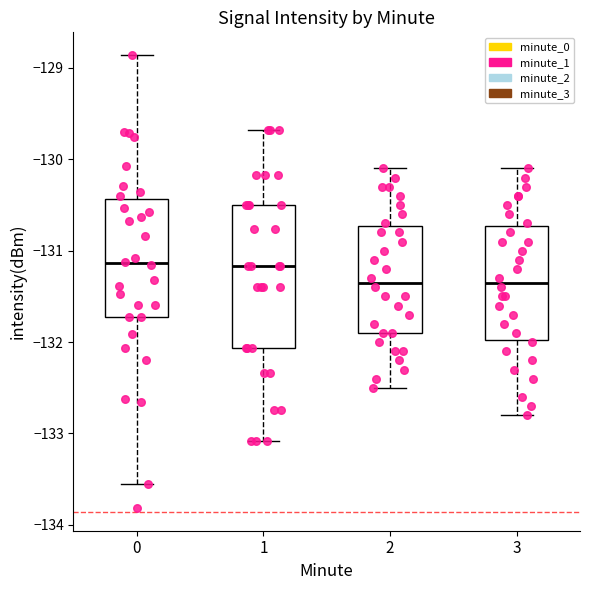

Reading left to right, read every box against the y-axis: the position of its median line, the range the box covers, and the ends of its whiskers. The values are not printed on the chart, so give them approximately, as read against the axis.

0: median -131.1, box -131.7 to -130.4, whiskers -133.5 to -128.9
1: median -131.2, box -132.1 to -130.5, whiskers -133.1 to -129.7
2: median -131.3, box -131.9 to -130.7, whiskers -132.5 to -130.1
3: median -131.3, box -132.0 to -130.7, whiskers -132.8 to -130.1